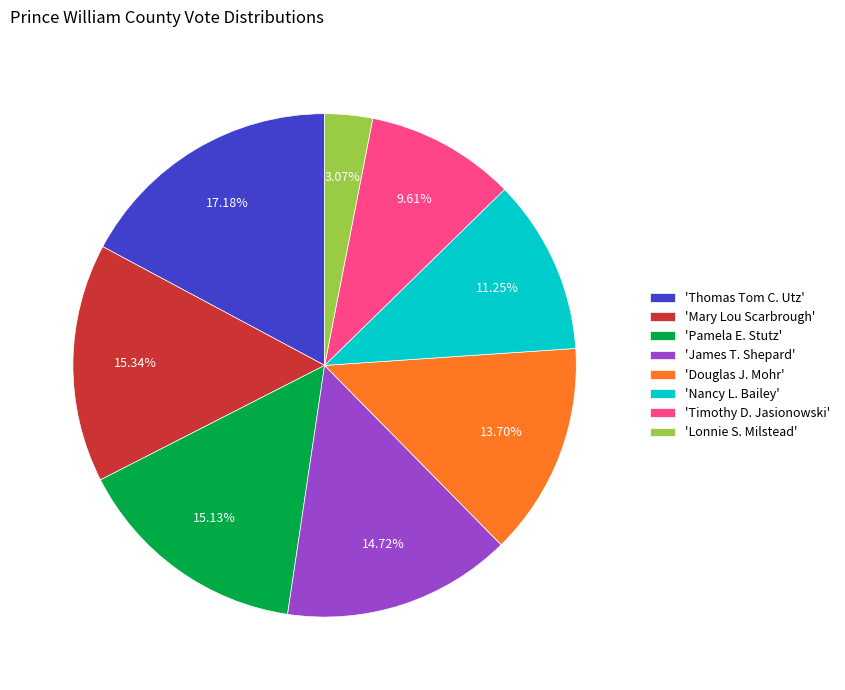

Combined, do 'Pamela E. Stutz' and 'Timothy D. Jasionowski' account for over 50%?

No